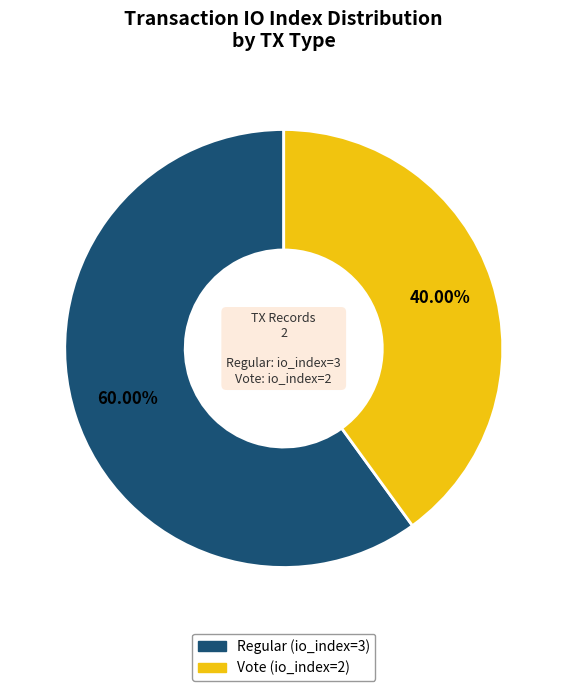

What percentage is NOT represented by Vote (io_index=2)?

60.0%